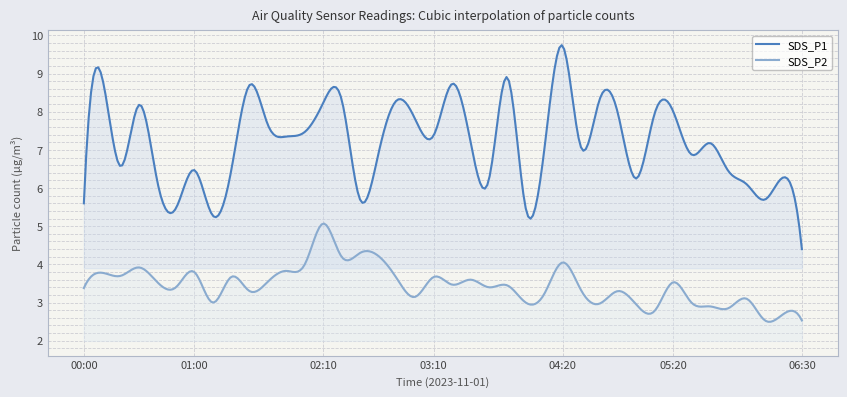

Reading left to right, what are all the values shown in this chart?

SDS_P1: 00:00=5.6	00:10=8.9	00:20=6.6	00:30=8.2	00:40=6.2	00:50=5.5	01:00=6.5	01:10=5.3	01:20=6.5	01:30=8.7	01:40=7.7	01:50=7.3	02:00=7.5	02:10=8.2	02:20=8.3	02:30=5.7	02:40=6.9	02:50=8.3	03:00=7.8	03:10=7.4	03:20=8.7	03:30=7.2	03:40=6.2	03:50=8.9	04:00=5.5	04:10=7.0	04:20=9.7	04:30=7.1	04:40=8.3	04:50=8.0	05:00=6.2	05:10=8.0	05:20=8.0	05:30=6.9	05:40=7.2	05:50=6.5	06:00=6.1	06:10=5.7	06:20=6.3	06:30=4.4
SDS_P2: 00:00=3.4	00:10=3.8	00:20=3.7	00:30=3.9	00:40=3.5	00:50=3.4	01:00=3.8	01:10=3.0	01:20=3.7	01:30=3.3	01:40=3.5	01:50=3.8	02:00=4.0	02:10=5.1	02:20=4.2	02:30=4.3	02:40=4.2	02:50=3.6	03:00=3.1	03:10=3.7	03:20=3.5	03:30=3.6	03:40=3.4	03:50=3.5	04:00=3.0	04:10=3.2	04:20=4.0	04:30=3.3	04:40=3.0	04:50=3.3	05:00=3.0	05:10=2.8	05:20=3.5	05:30=3.0	05:40=2.9	05:50=2.9	06:00=3.1	06:10=2.5	06:20=2.7	06:30=2.5